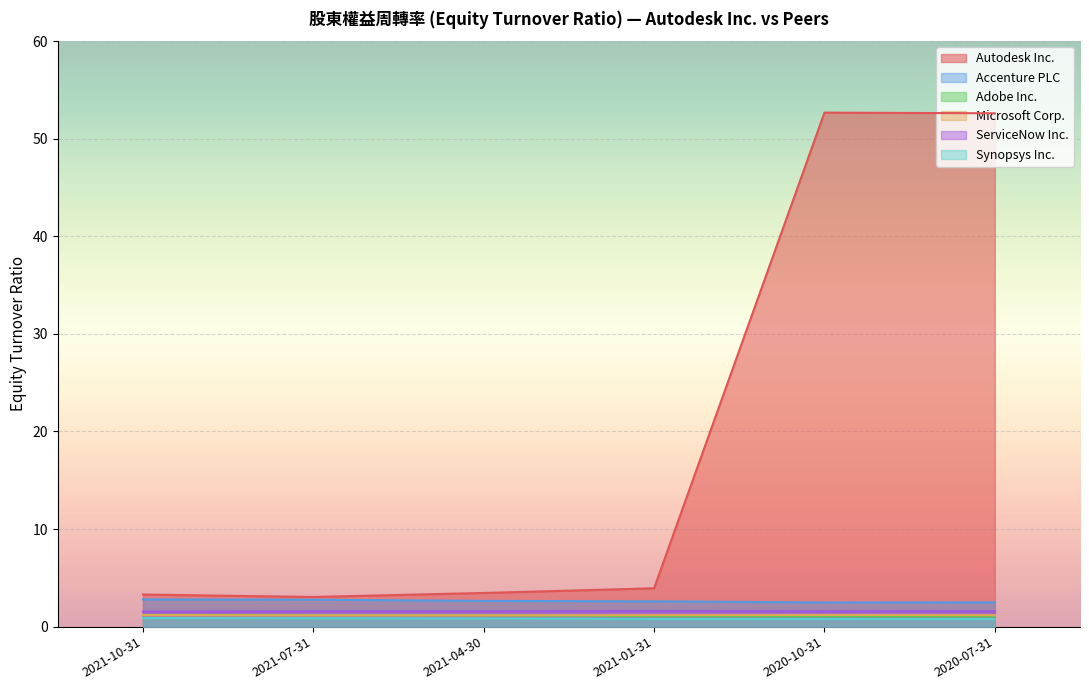

At which category does the chart reach its peak across all series?

2020-10-31